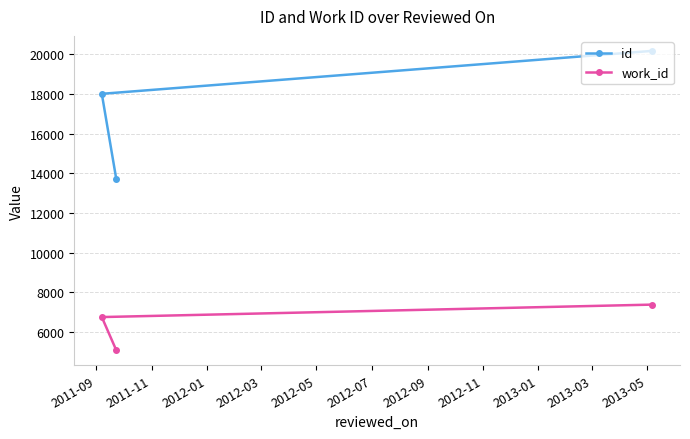

What is the difference between the maximum and minimum values in the id series?

6461